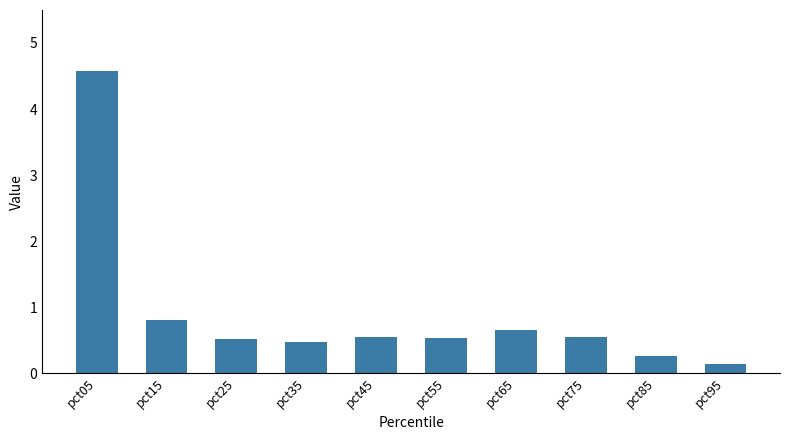

What is the sum of the values at pct95 and pct35?

0.6